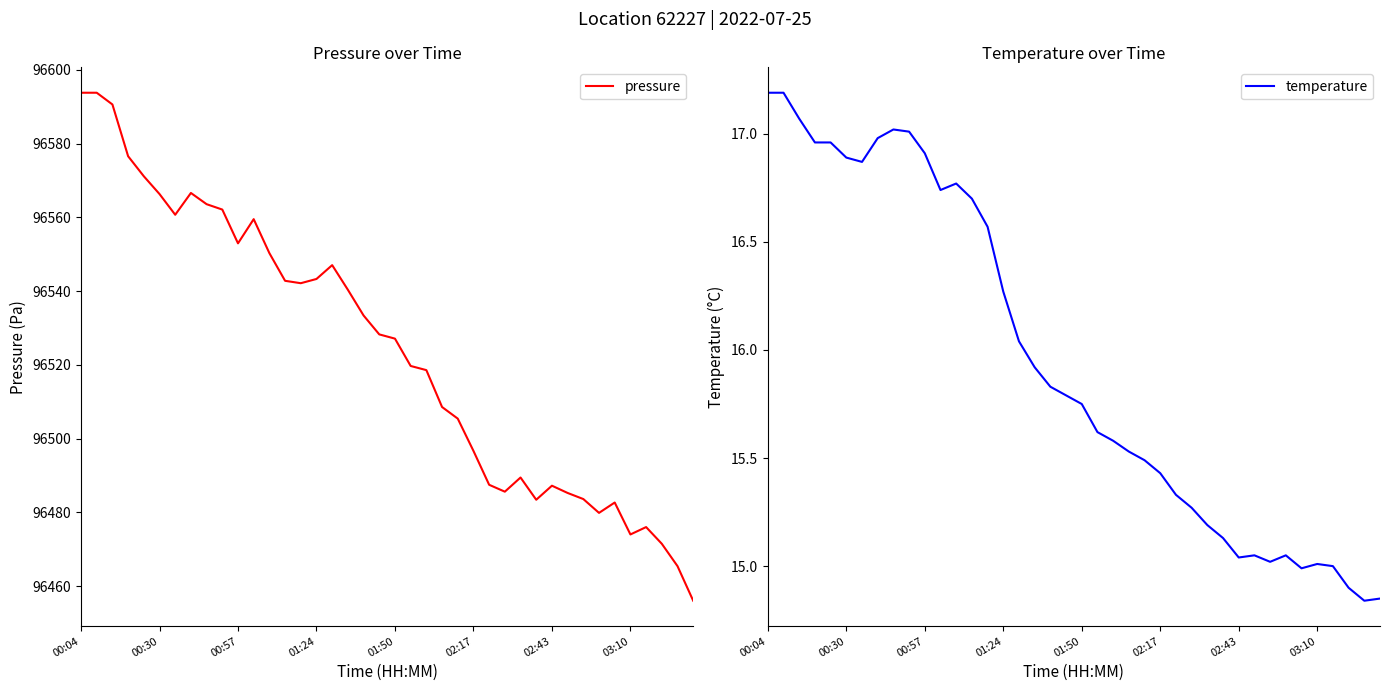

What is the lowest value of the pressure series?

96456.1